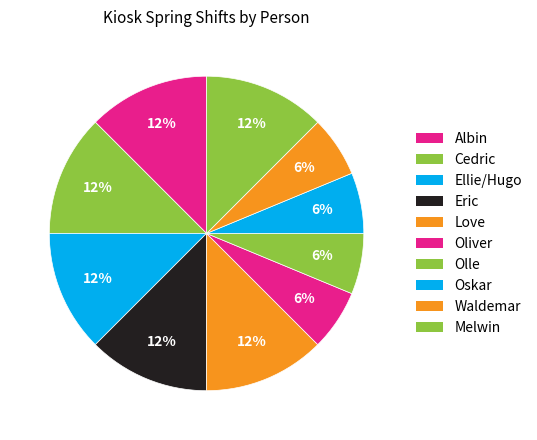

How many slices are in this pie chart?

10